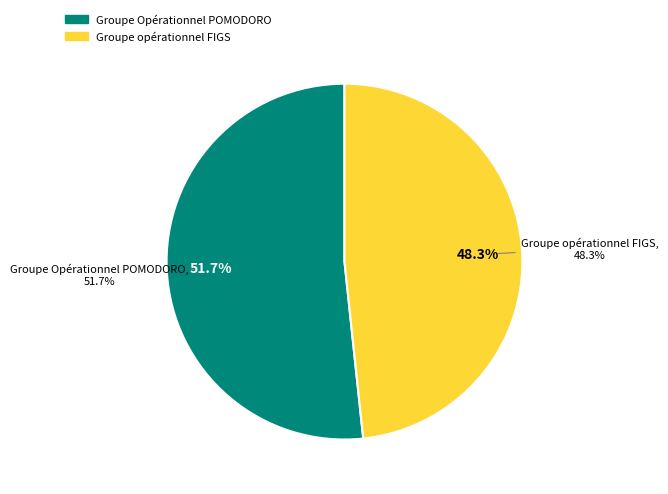

To the nearest percent, what is the combined percentage of Groupe opérationnel FIGS and Groupe Opérationnel POMODORO?

100%